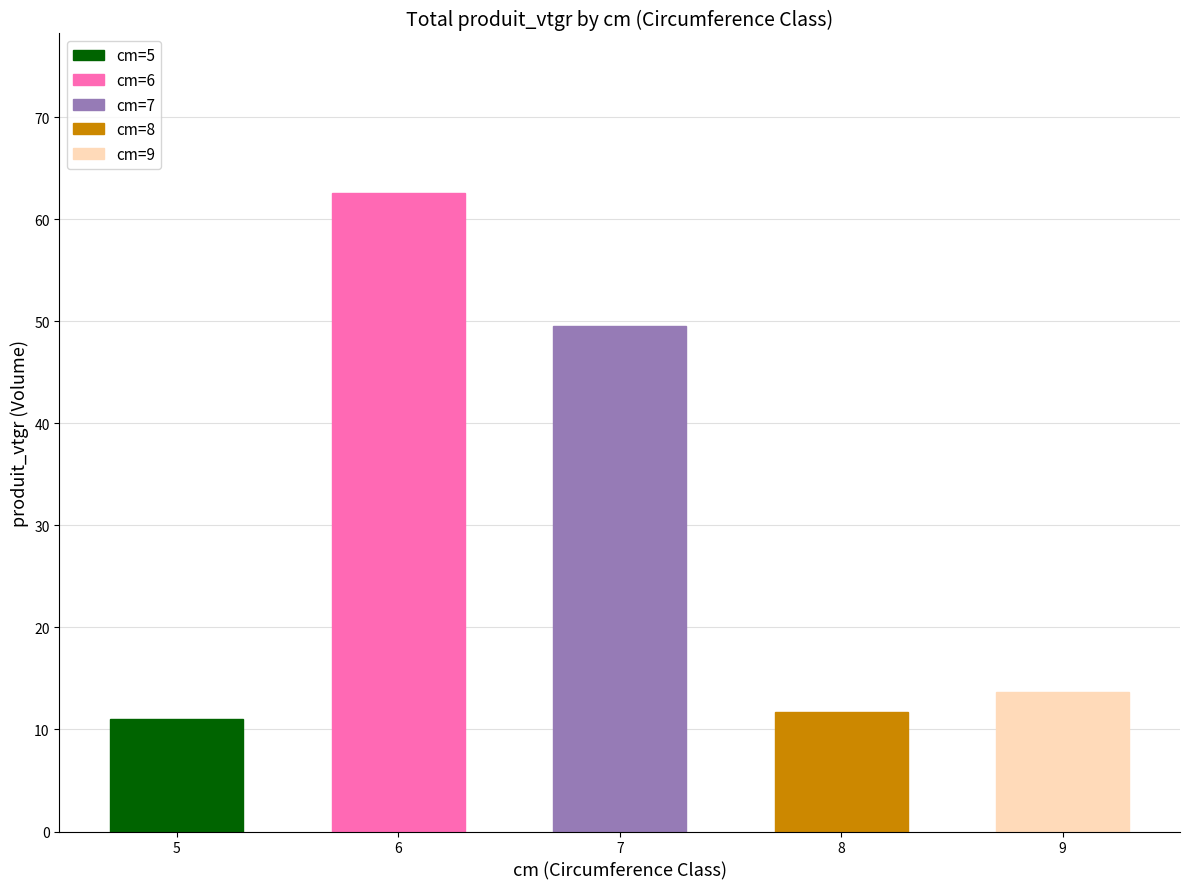

Read the value at 7.

49.5